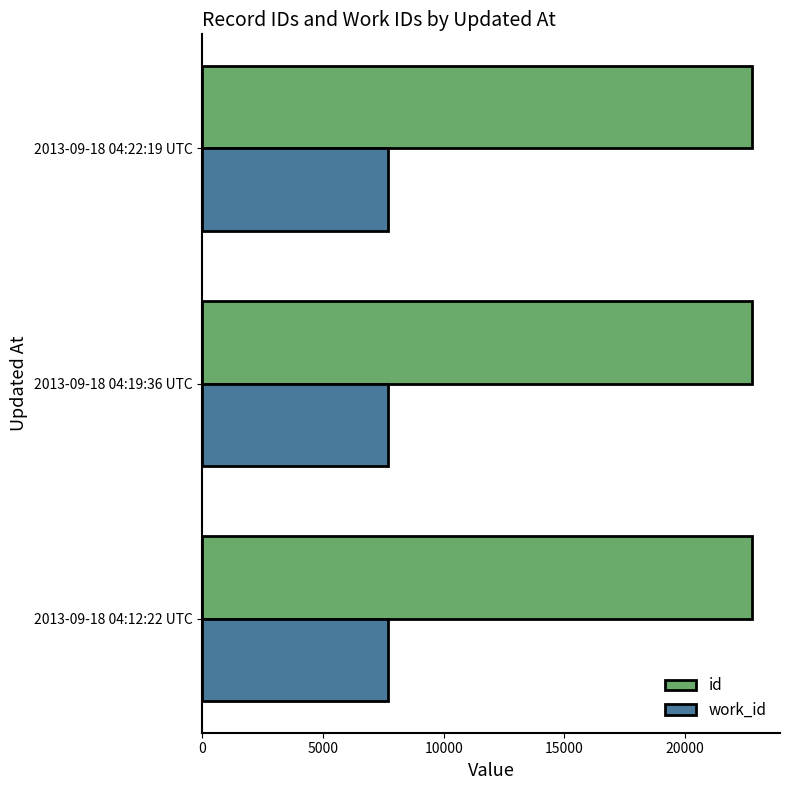

At how many categories does at least one series exceed 10269?

3